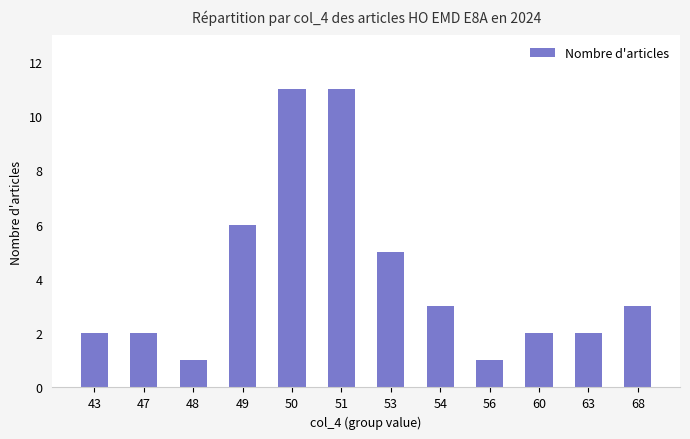

True or false: the data shows 2 at 47.

True